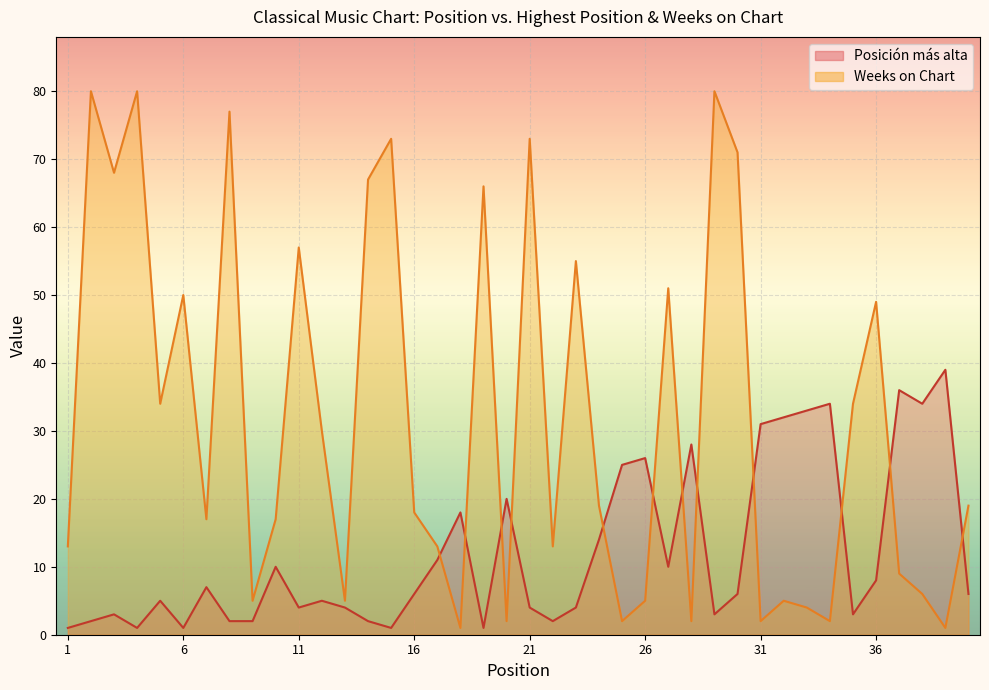

Where is Weeks on Chart nearest to the value 40?

5